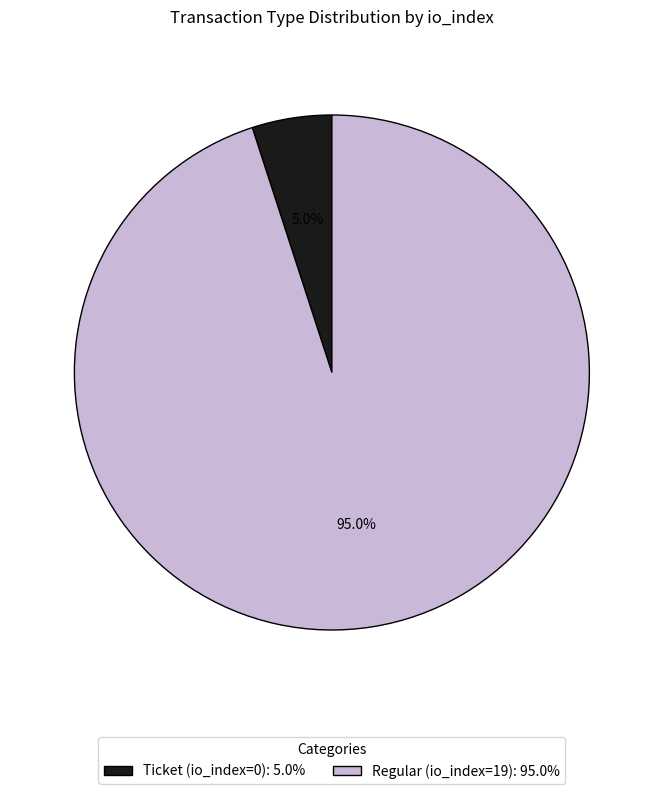

Rank the categories by value from highest to lowest.

Regular (io_index=19), Ticket (io_index=0)